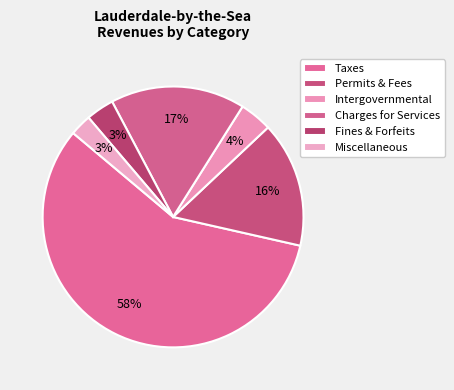

Is Taxes the majority of the pie?

Yes